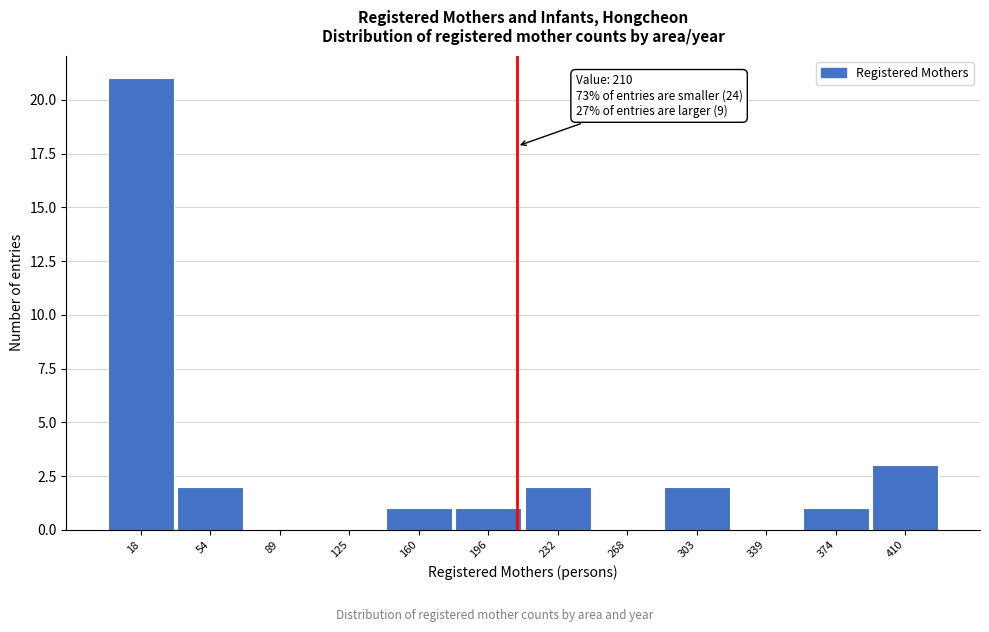

Which range on the x-axis has the tallest bar?

0 to 35